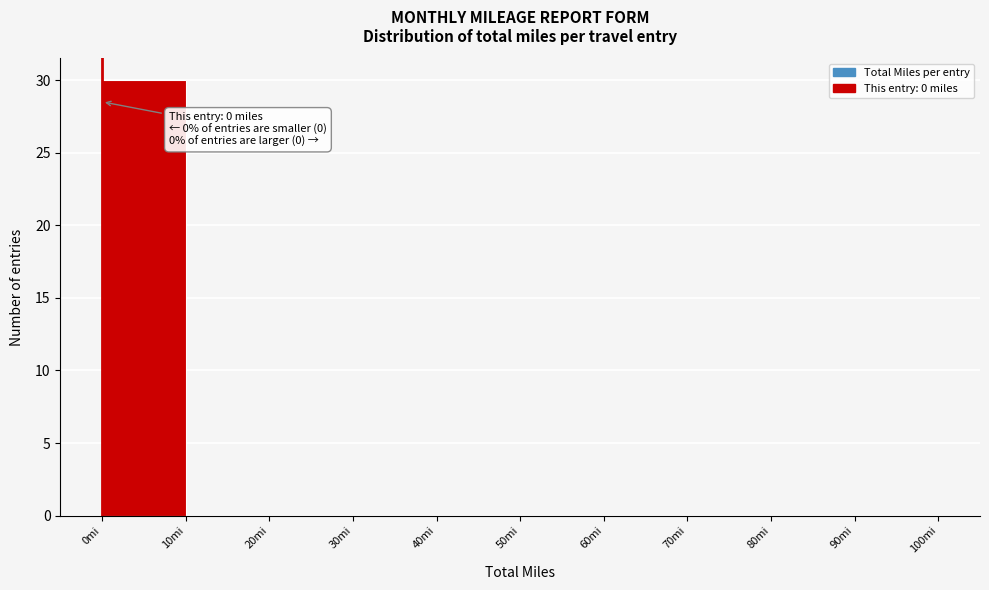

Which range on the x-axis has the tallest bar?

0 to 10